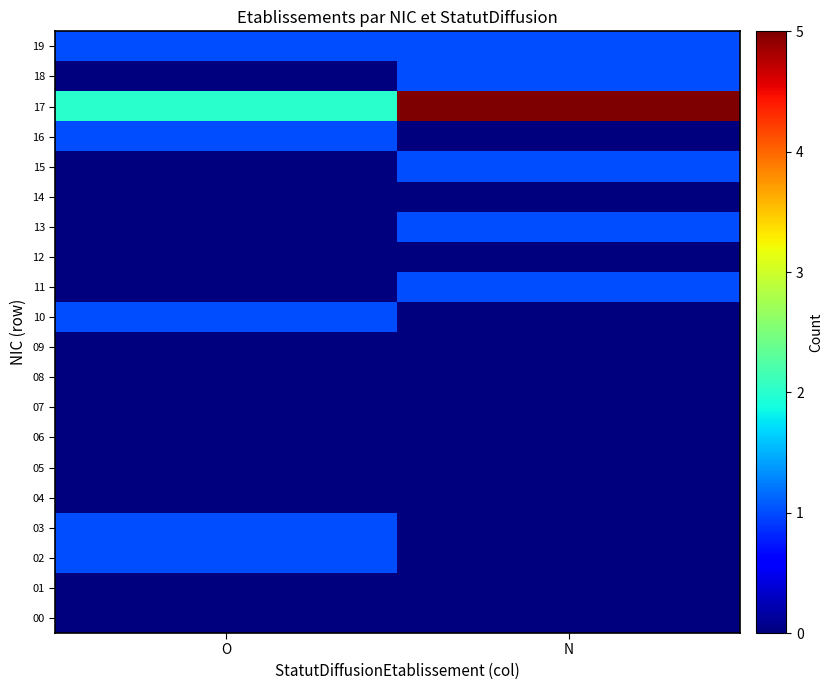

How many series are shown in this chart?

20